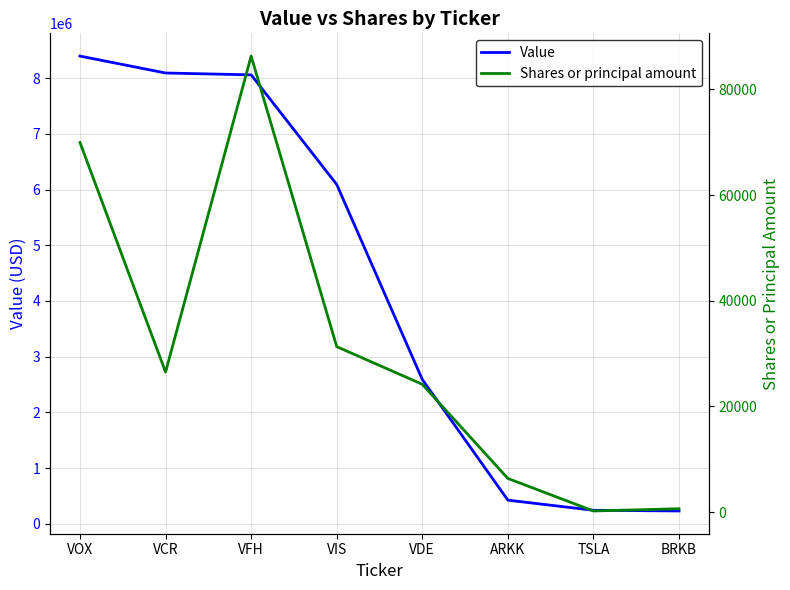

What is the difference between the maximum and second lowest values in the Shares or principal amount series?

85645